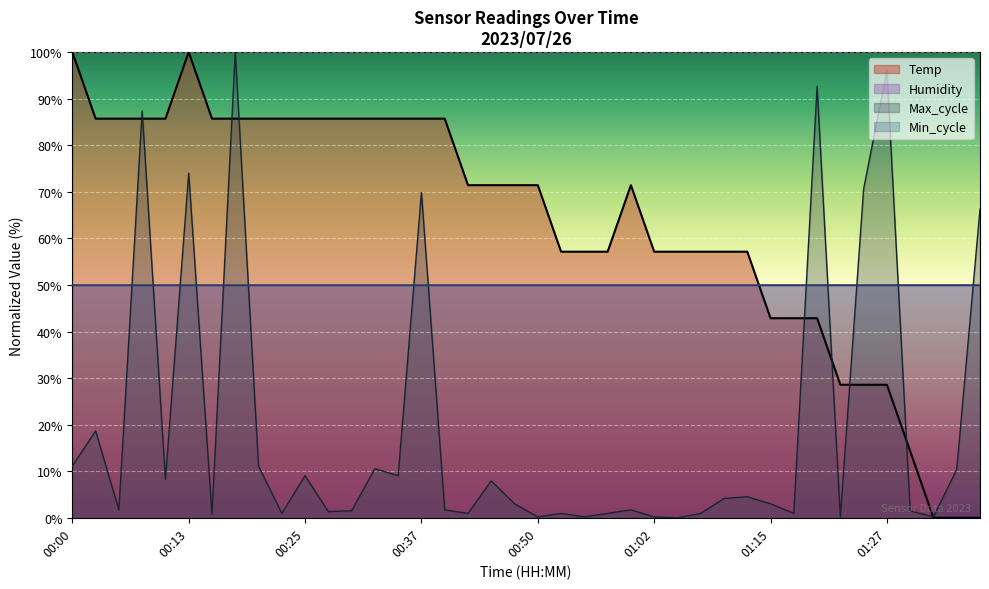

Is it true that the value at 00:00 is 100.0?

True